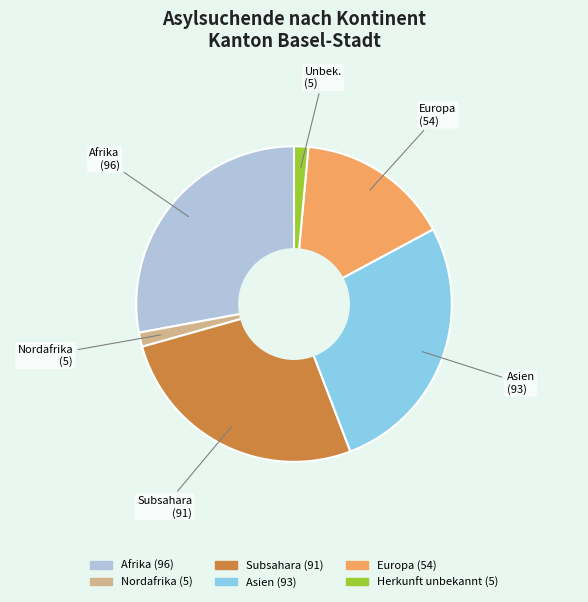

Approximately how many times larger is the value at Herkunft unbekannt compared to Subsahara?

0.1